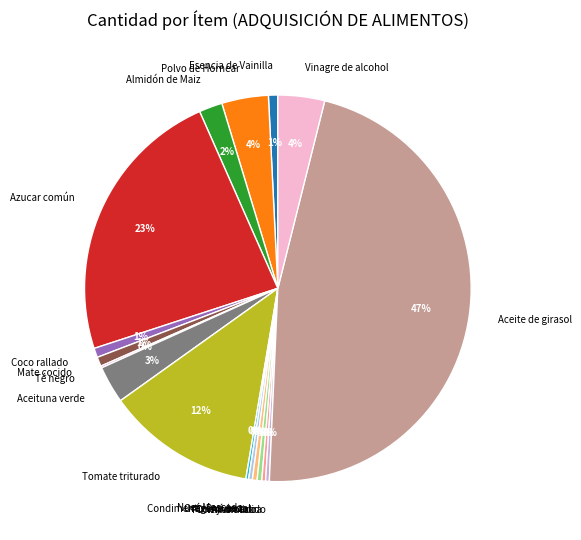

True or false: Pimentón extra accounts for 0% of the total.

True